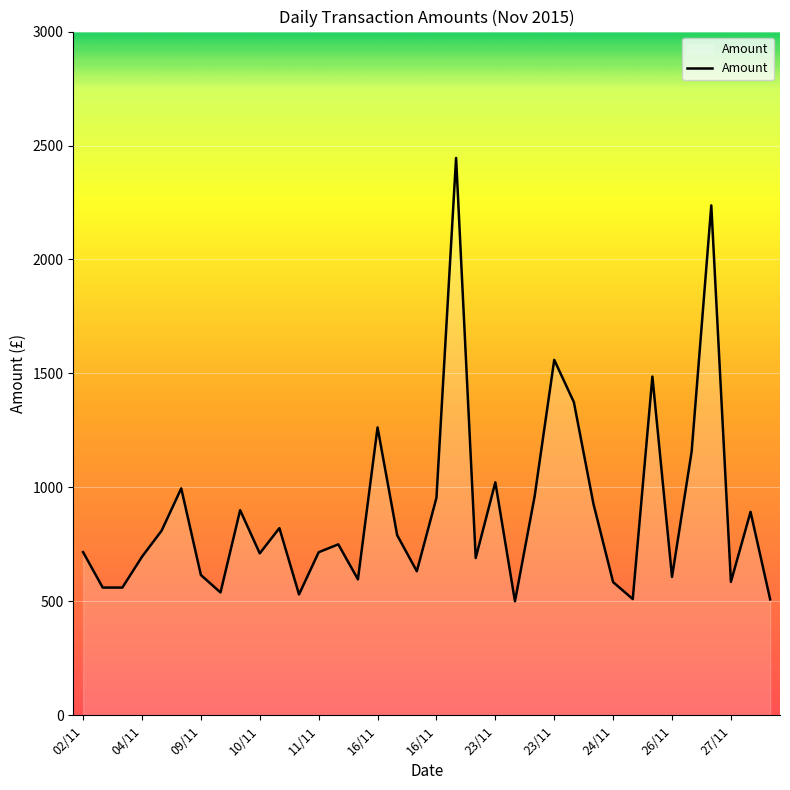

What is the minimum value shown in the chart?

500.0